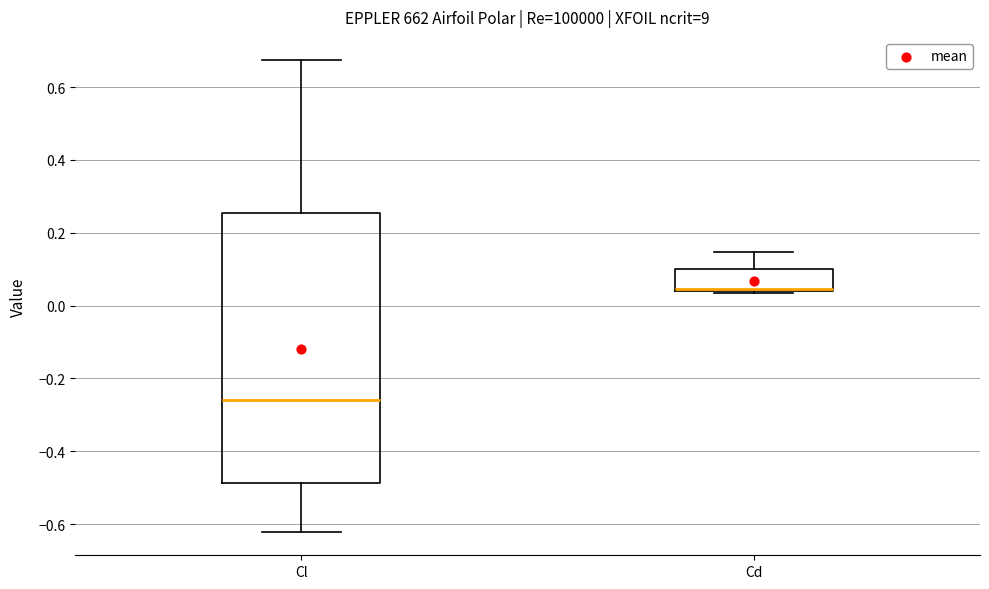

Comparing the boxes themselves (not the whiskers), which one is the tallest?

Cl